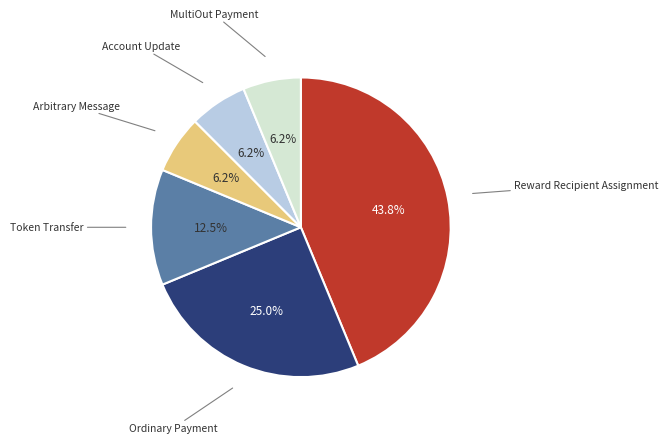

Is there a majority slice in this chart?

No